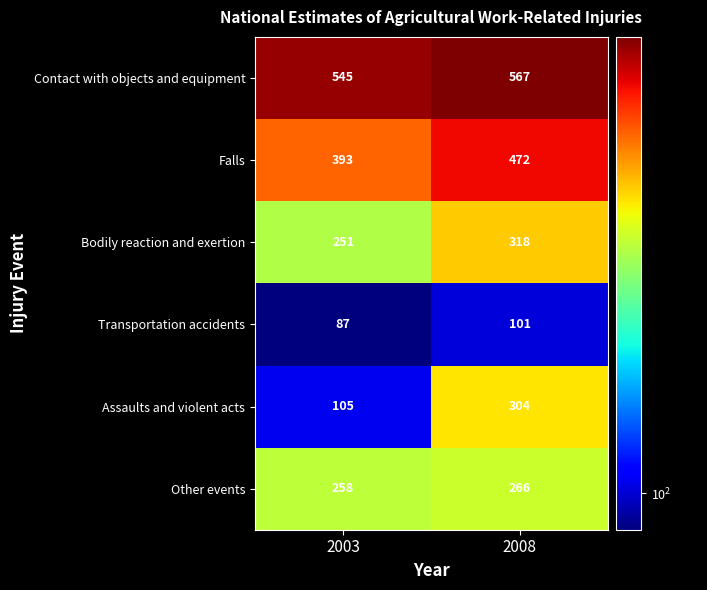

Reading left to right, extract all data points from this chart.

Contact with objects and equipment: 545	567
Falls: 393	472
Bodily reaction and exertion: 251	318
Transportation accidents: 87	101
Assaults and violent acts: 105	304
Other events: 258	266